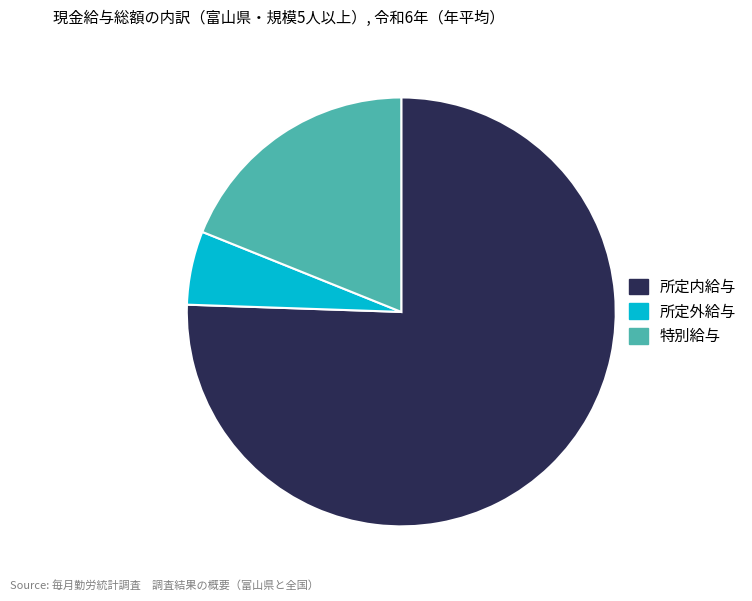

How many slices are in this pie chart?

3